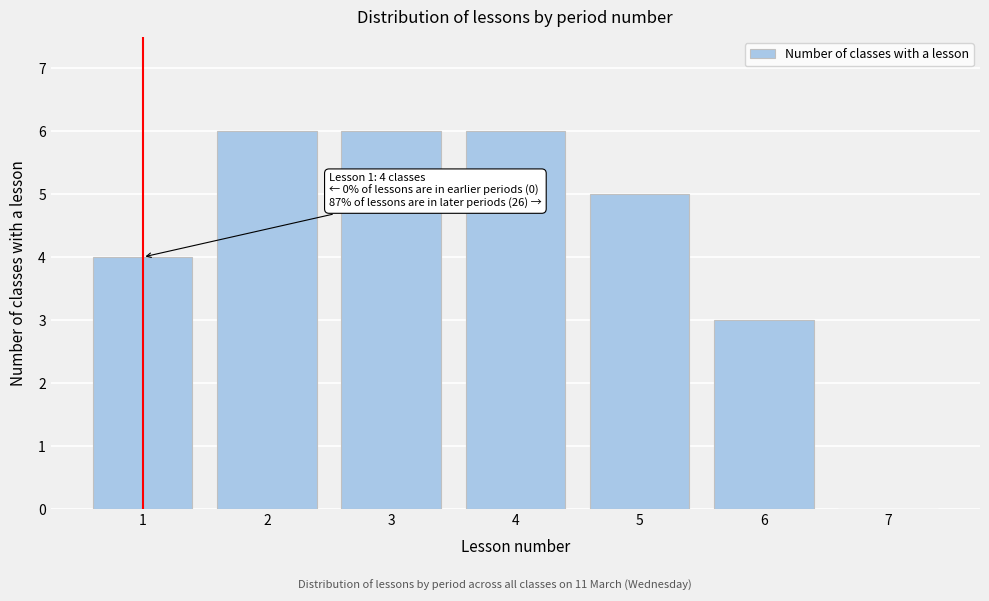

Reading left to right, what are all the values shown in this chart?

1=4	2=6	3=6	4=6	5=5	6=3	7=0